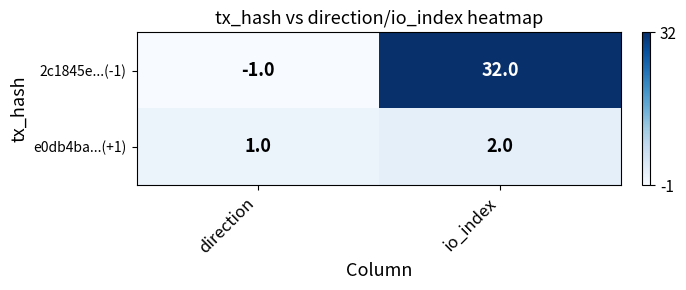

Reading left to right, extract all data points from this chart.

2c1845e...(-1): -1	32
e0db4ba...(+1): 1	2